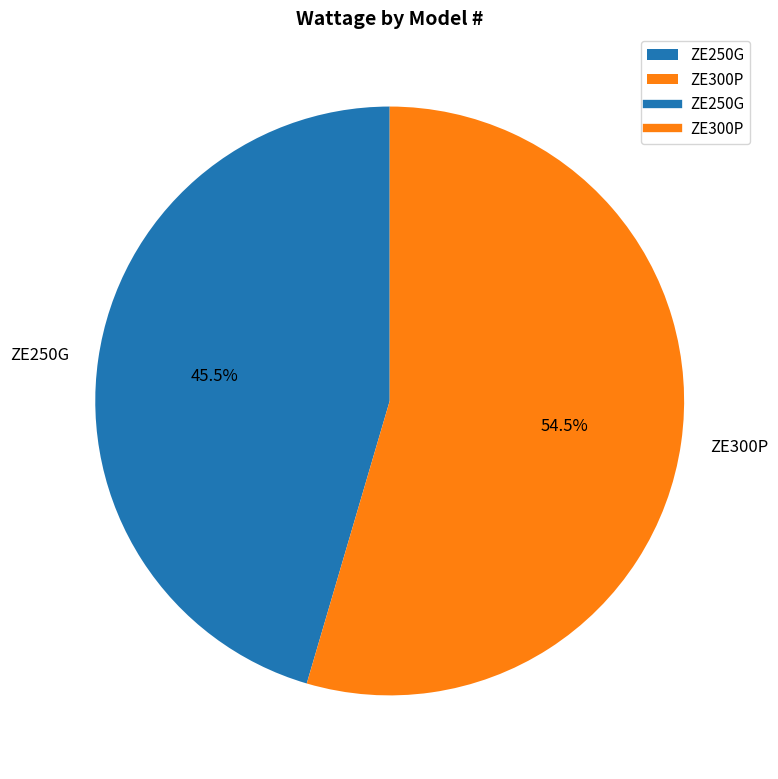

What is the majority slice?

ZE300P